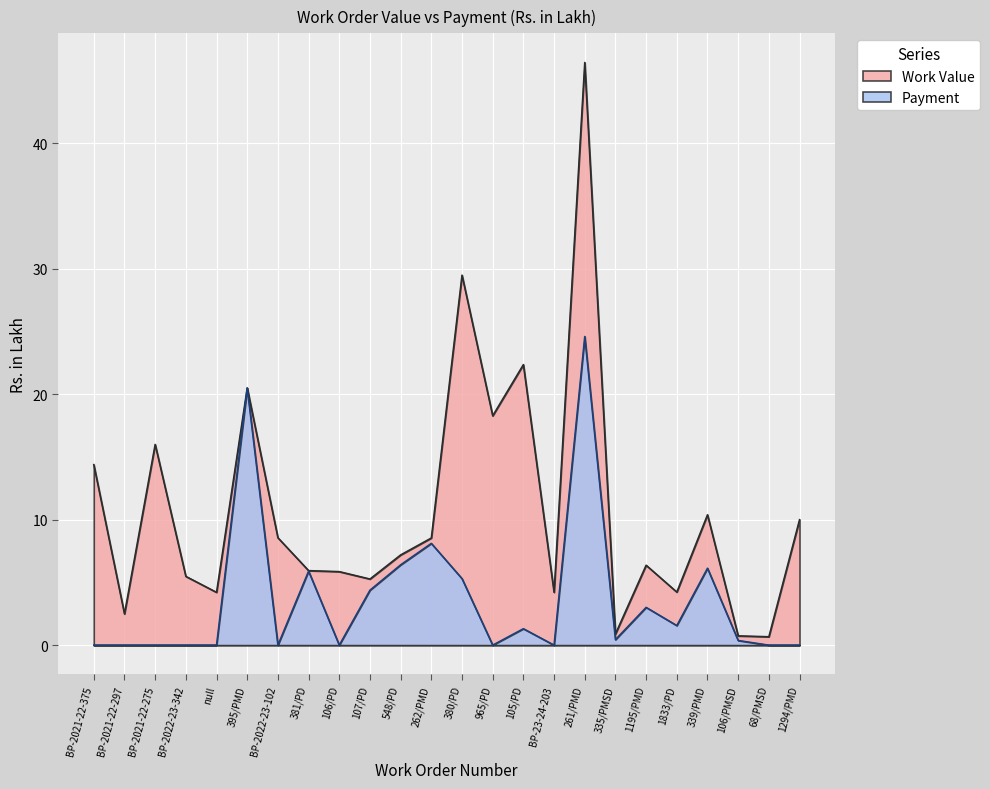

At which label is Work Value closest to 23?

105/PD